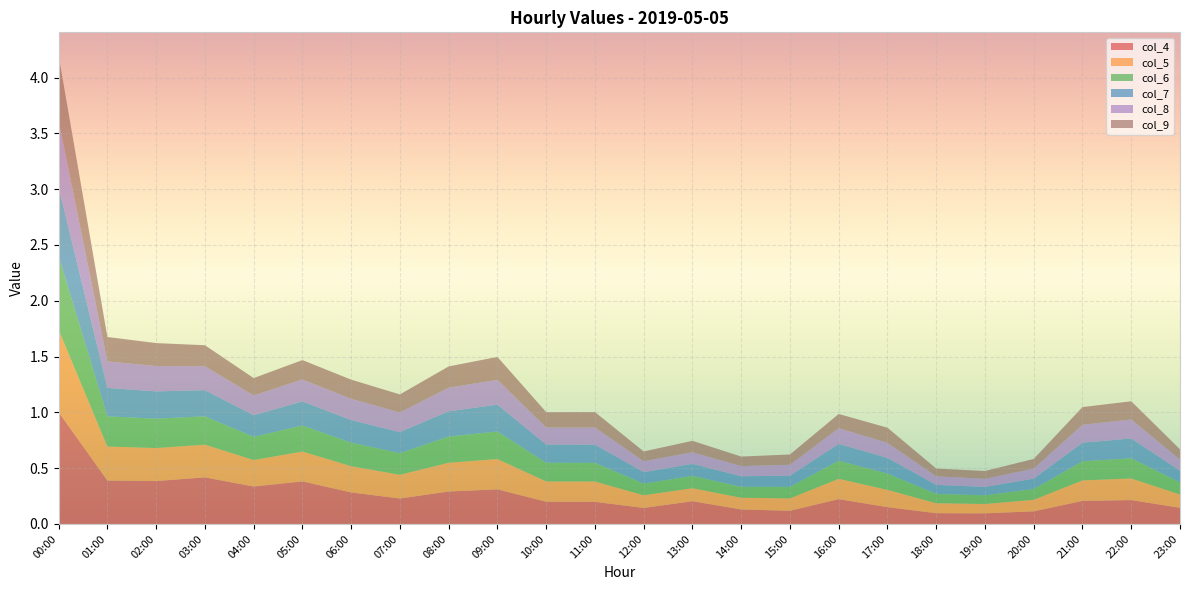

Reading right to left, extract all data points from this chart.

col_4: 0.1	0.2	0.2	0.1	0.1	0.1	0.2	0.2	0.1	0.1	0.2	0.1	0.2	0.2	0.3	0.3	0.2	0.3	0.4	0.3	0.4	0.4	0.4	1.0
col_5: 0.1	0.2	0.2	0.1	0.1	0.1	0.2	0.2	0.1	0.1	0.1	0.1	0.2	0.2	0.3	0.3	0.2	0.2	0.3	0.2	0.3	0.3	0.3	0.7
col_6: 0.1	0.2	0.2	0.1	0.1	0.1	0.1	0.2	0.1	0.1	0.1	0.1	0.2	0.2	0.2	0.2	0.2	0.2	0.2	0.2	0.3	0.3	0.3	0.7
col_7: 0.1	0.2	0.2	0.1	0.1	0.1	0.1	0.2	0.1	0.1	0.1	0.1	0.2	0.2	0.2	0.2	0.2	0.2	0.2	0.2	0.2	0.2	0.3	0.6
col_8: 0.1	0.2	0.2	0.1	0.1	0.1	0.1	0.1	0.1	0.1	0.1	0.1	0.2	0.2	0.2	0.2	0.2	0.2	0.2	0.2	0.2	0.2	0.2	0.6
col_9: 0.1	0.2	0.2	0.1	0.1	0.1	0.1	0.1	0.1	0.1	0.1	0.1	0.1	0.1	0.2	0.2	0.2	0.2	0.2	0.2	0.2	0.2	0.2	0.6